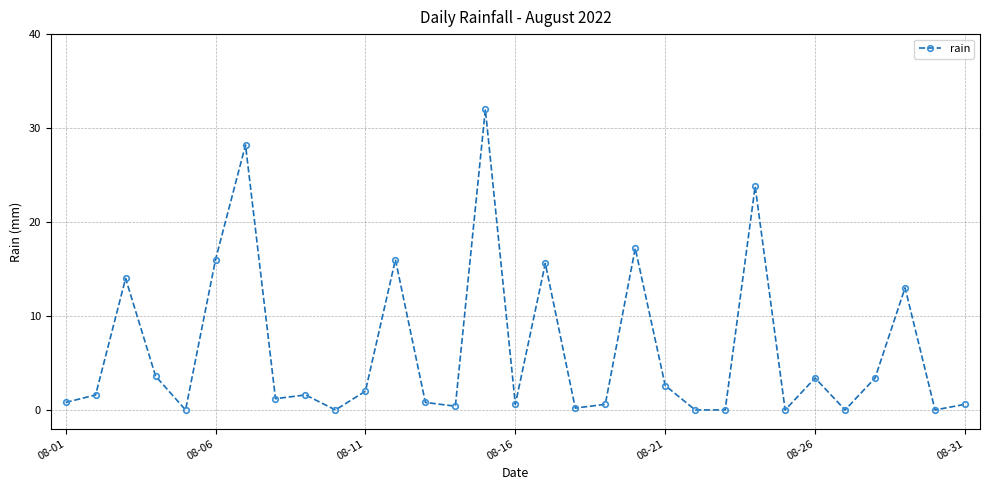

What is the maximum value shown in the chart?

32.0